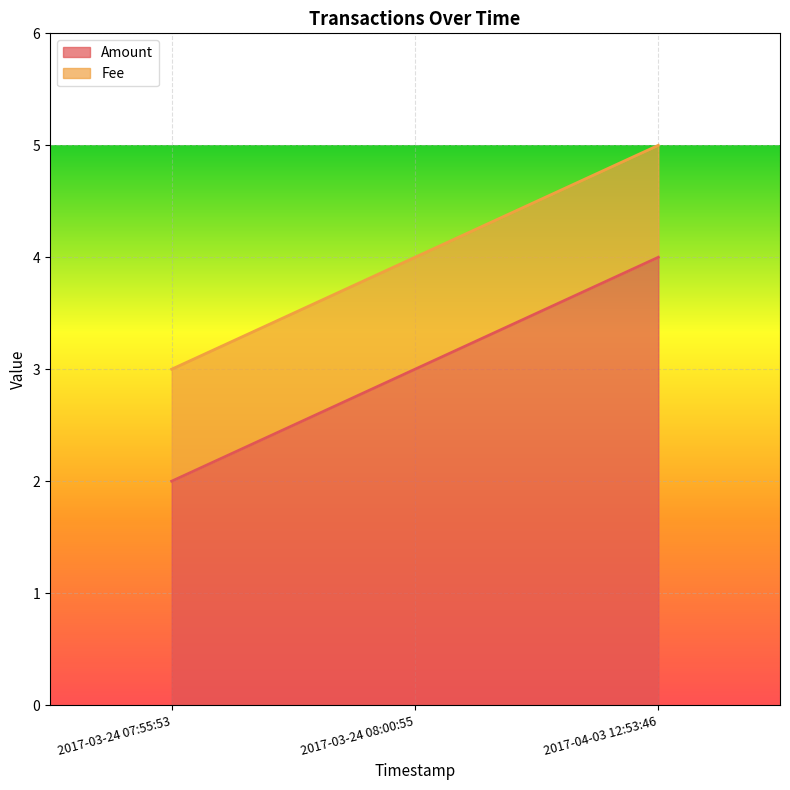

What is the difference between the maximum and minimum values?

2